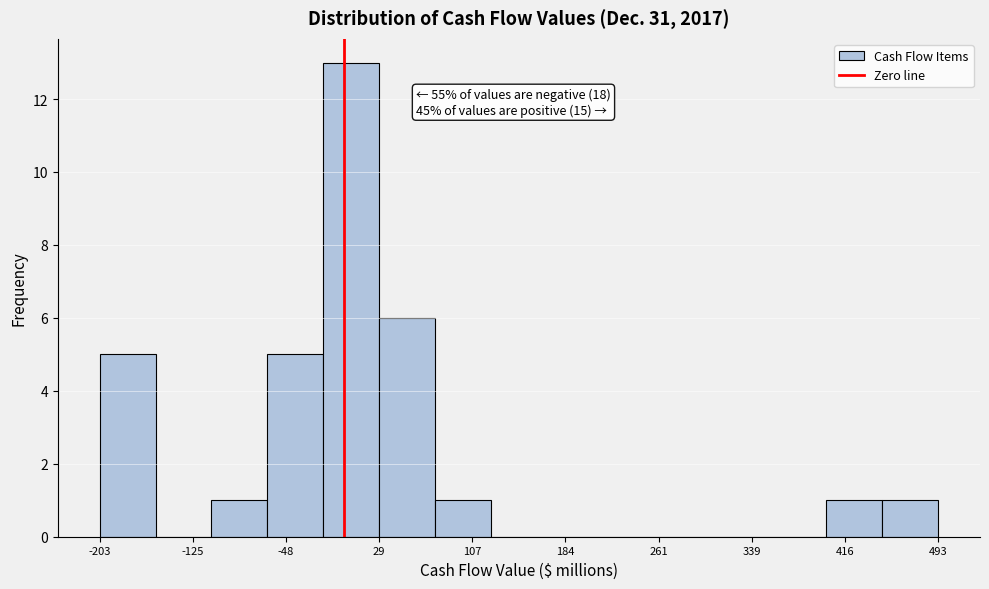

Which range on the x-axis has the tallest bar?

-20 to 30